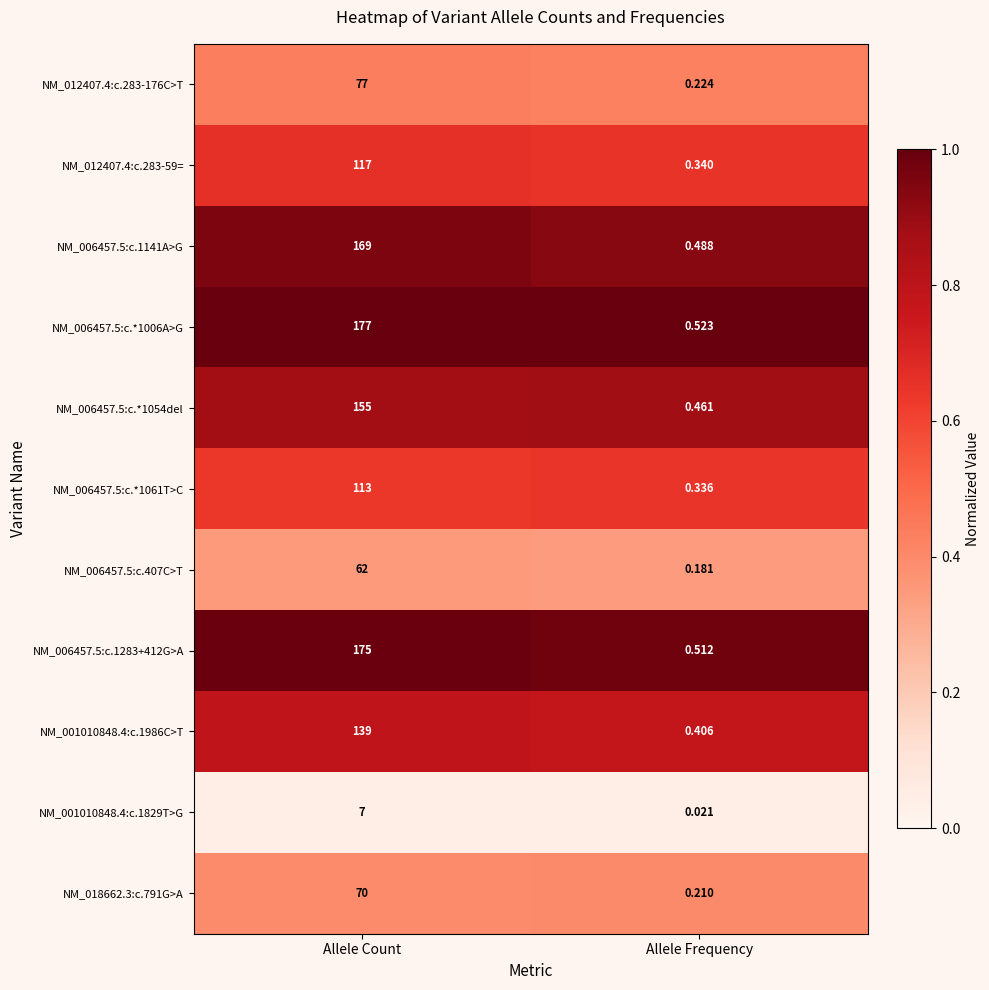

At Allele Count, list the series in order from largest to smallest.

NM_006457.5:c.*1006A>G, NM_006457.5:c.1283+412G>A, NM_006457.5:c.1141A>G, NM_006457.5:c.*1054del, NM_001010848.4:c.1986C>T, NM_012407.4:c.283-59=, NM_006457.5:c.*1061T>C, NM_012407.4:c.283-176C>T, NM_018662.3:c.791G>A, NM_006457.5:c.407C>T, NM_001010848.4:c.1829T>G